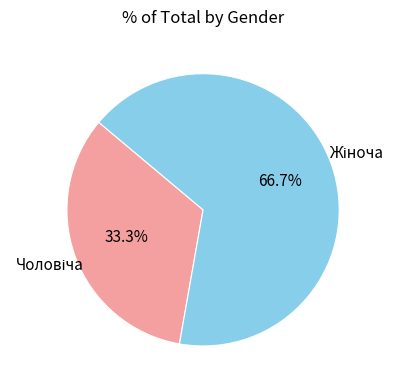

How many slices are in this pie chart?

2